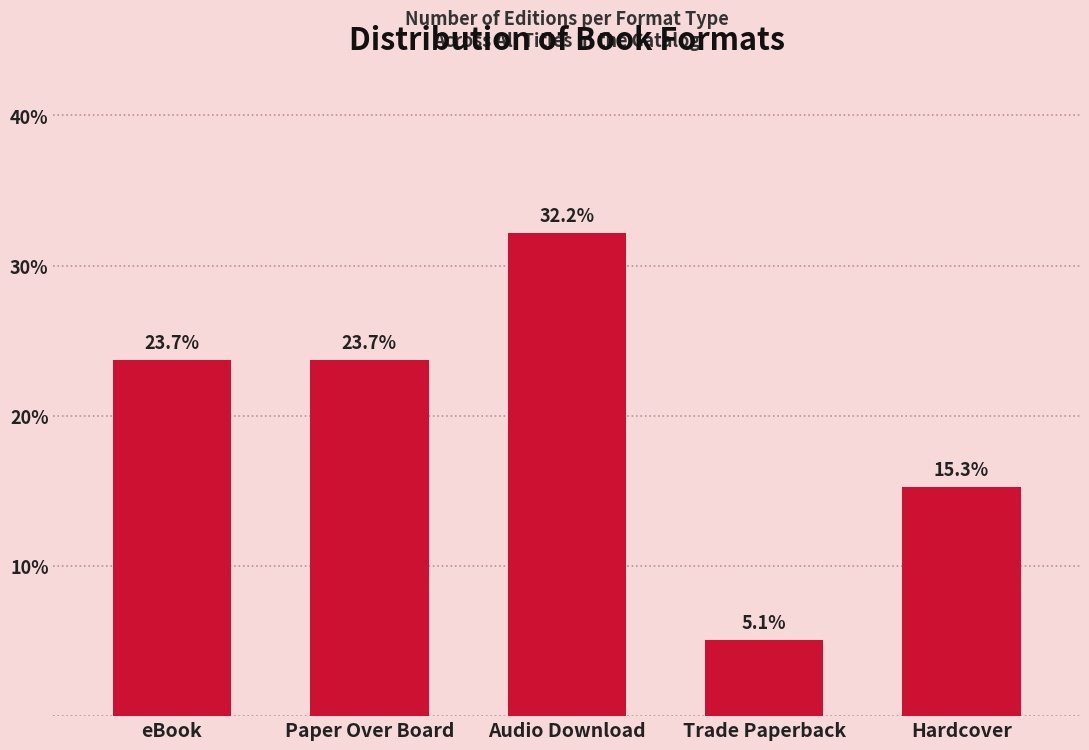

Reading left to right, transcribe all the data shown in this chart.

23.7	23.7	32.2	5.1	15.3